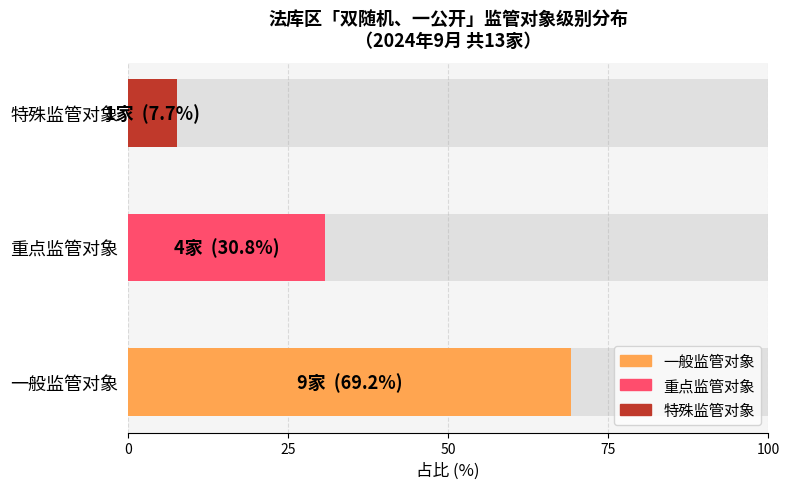

Which label corresponds to the largest value in the chart?

一般监管对象